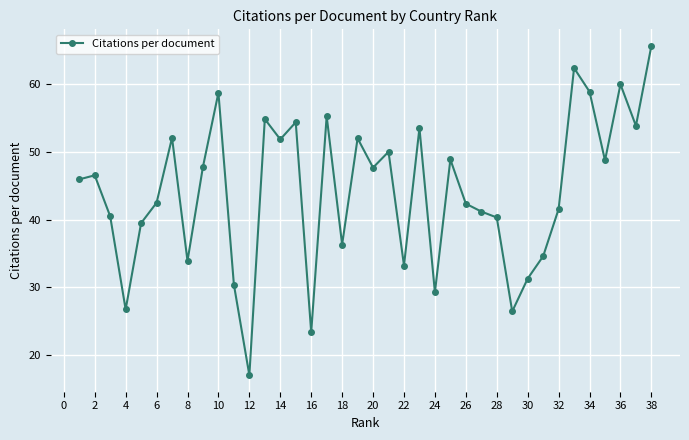

What is the value of the 1st point from the left?

45.9